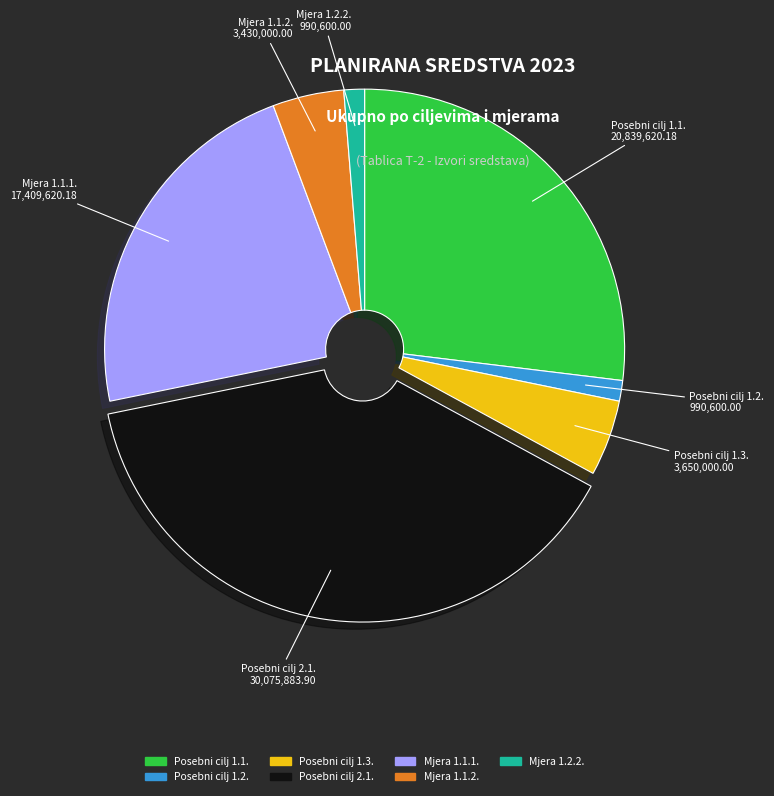

The Posebni cilj 1.2. slice represents 1% of the pie. True or false?

True